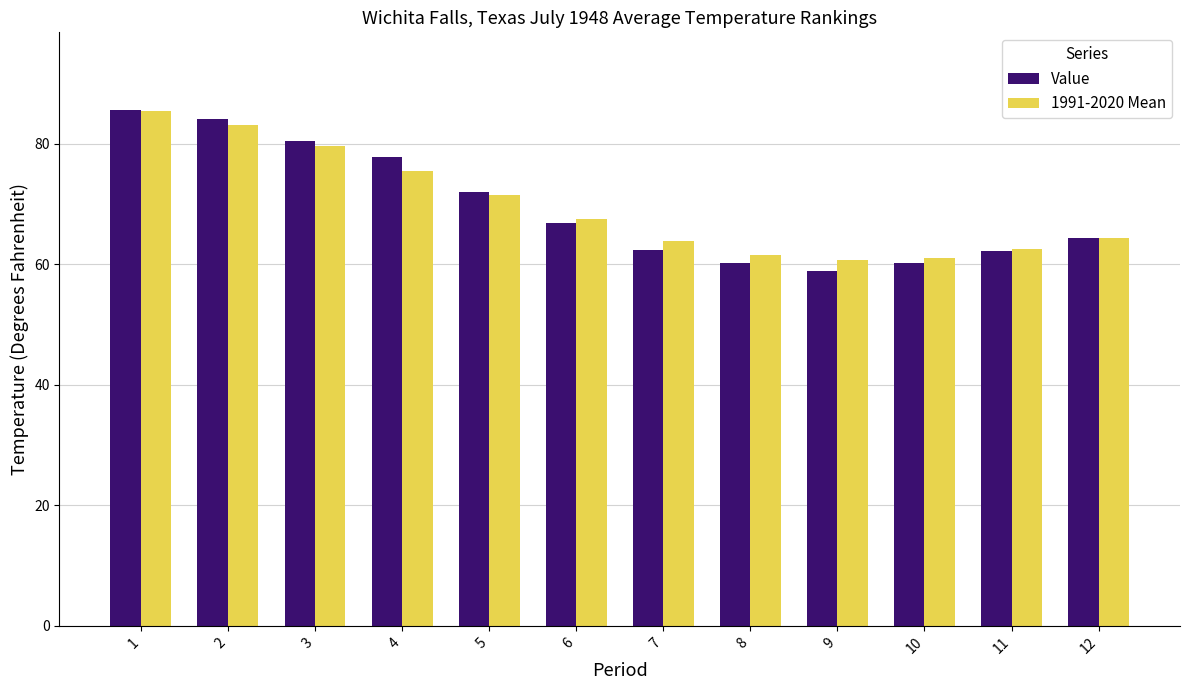

What is the value of the 1991-2020 Mean bar at the 2nd from the left?

83.1